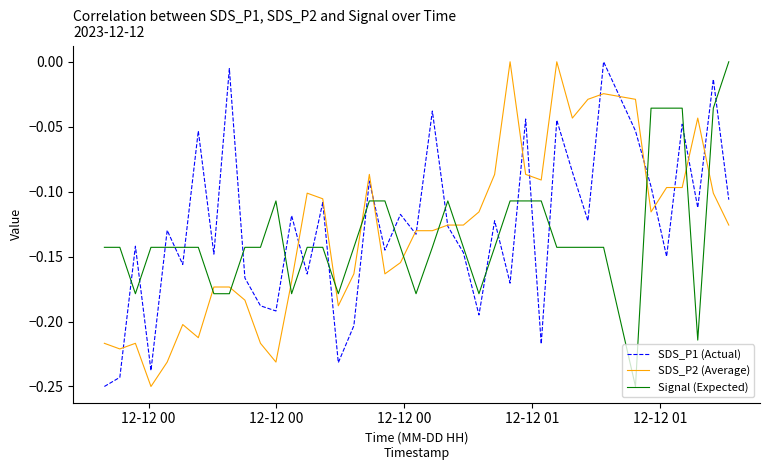

Rank the series by their maximum value, from lowest to highest.

SDS_P1 (Actual), SDS_P2 (Average), Signal (Expected)